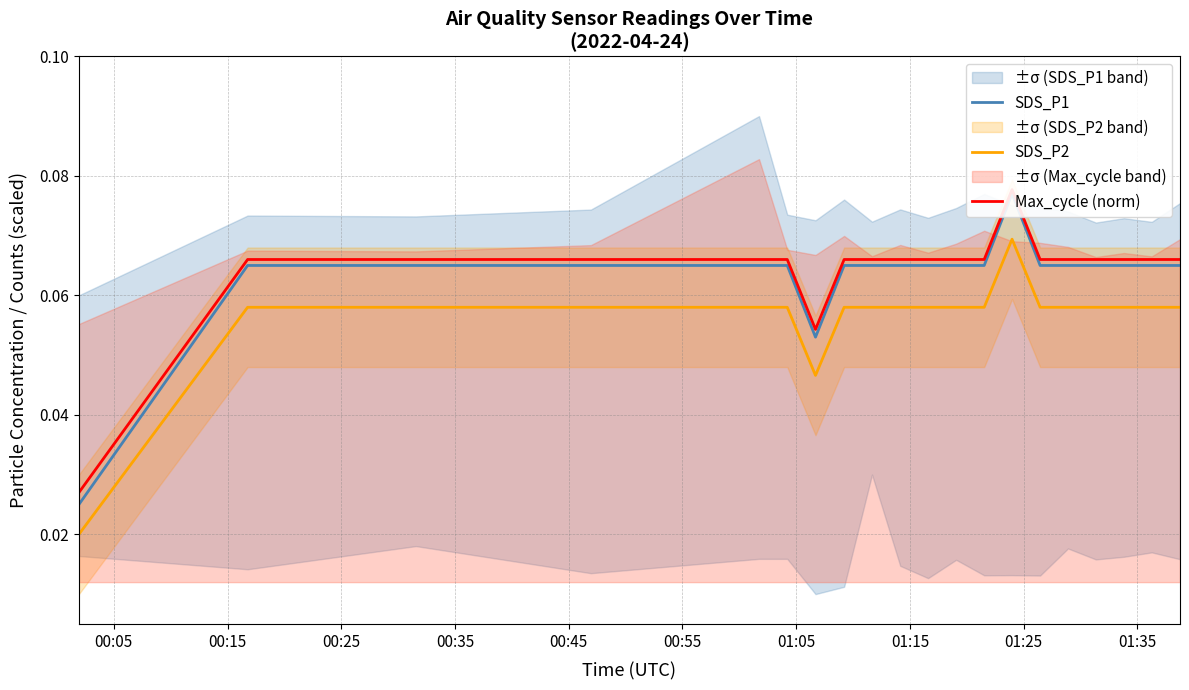

What is the value of the Max_cycle (norm) point at the 2nd from the left?

0.1